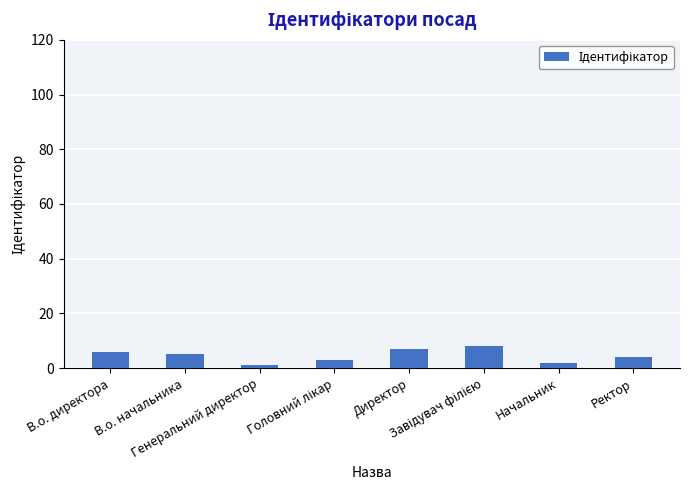

What is the greatest value displayed?

8